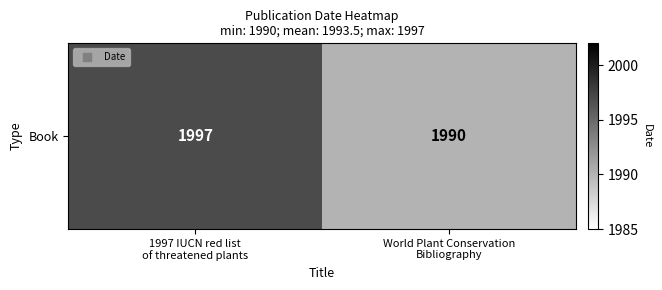

Reading left to right, transcribe all the data shown in this chart.

1997 IUCN red list
of threatened plants=1997	World Plant Conservation
Bibliography=1990